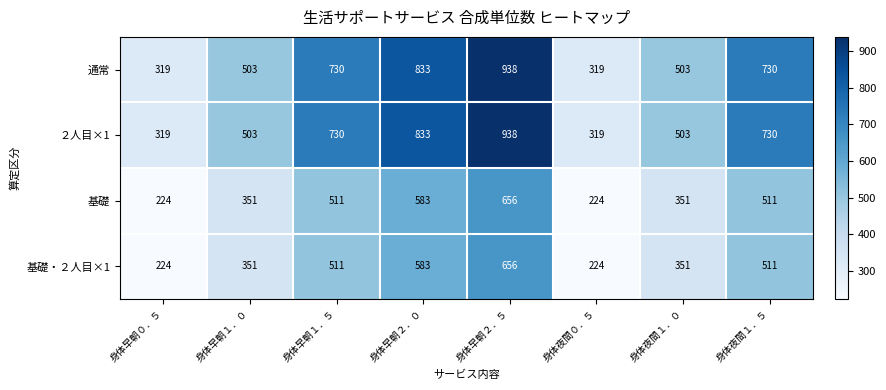

How many ２人目×1 values are between 503 and 833?

5